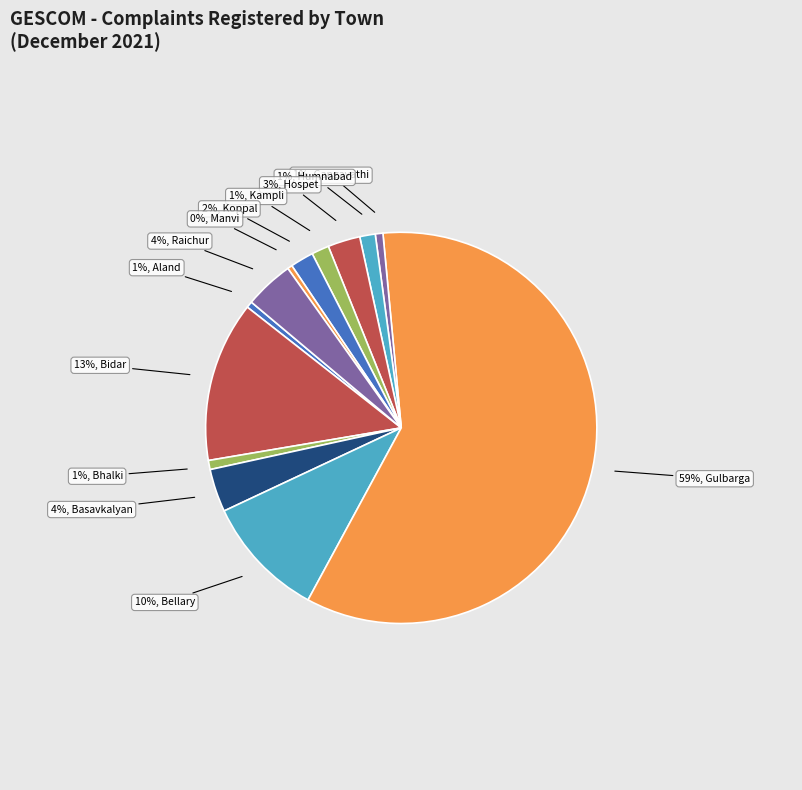

Is there any slice that represents more than half of the pie?

Yes